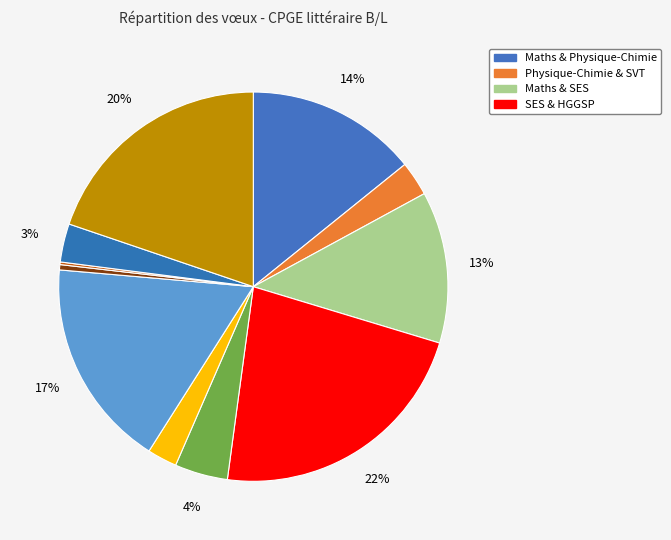

Count the number of slices in the pie.

11